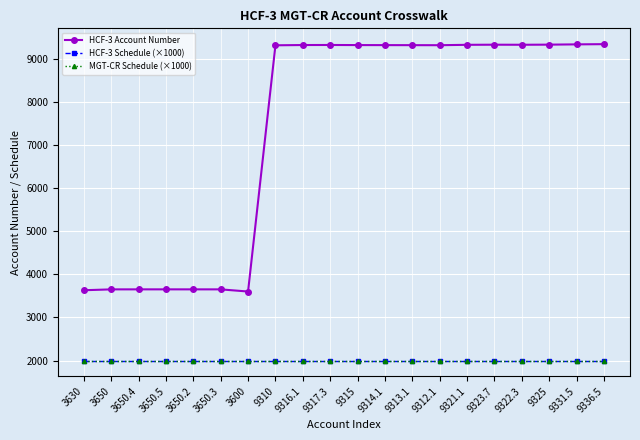

Is this an area chart (filled region under the line)?

No